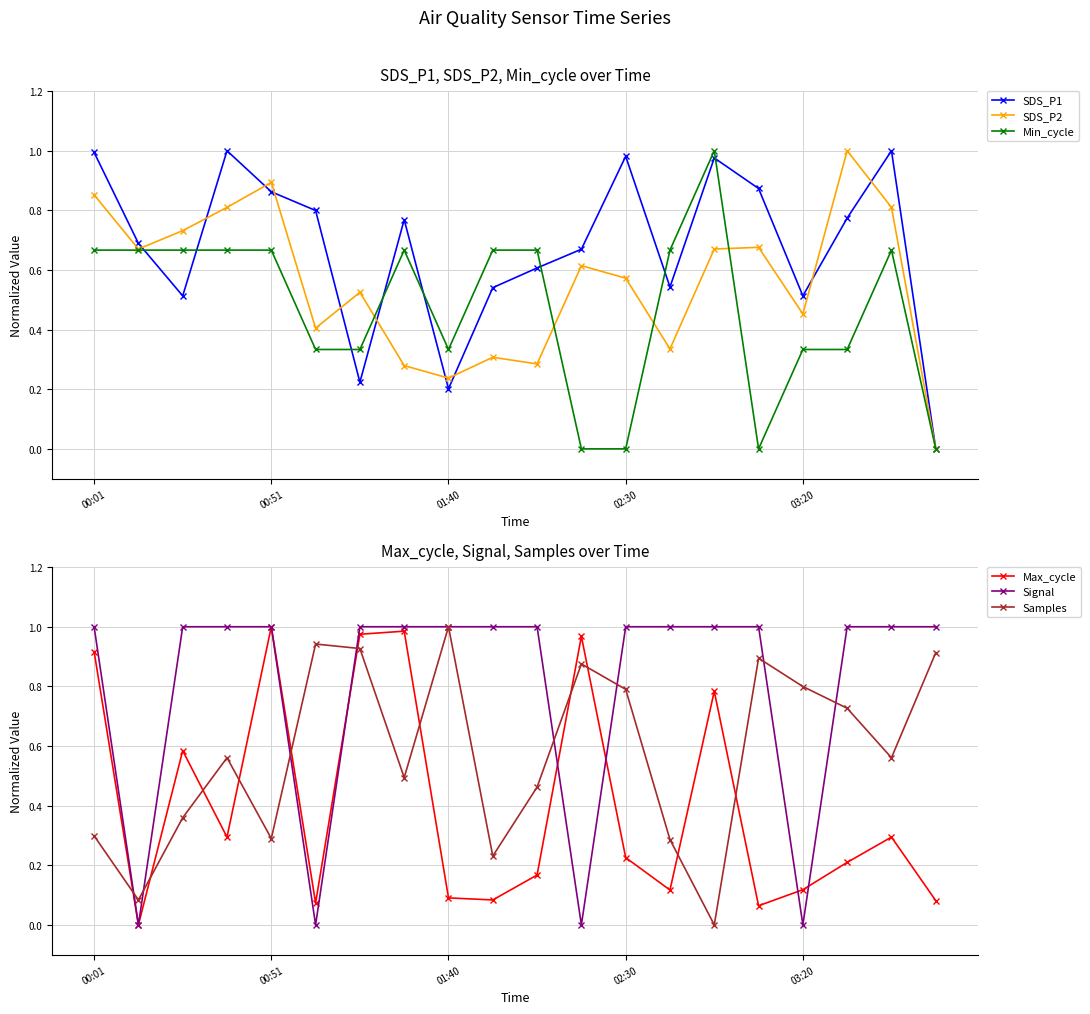

Which series has the largest range (max minus min)?

SDS_P1